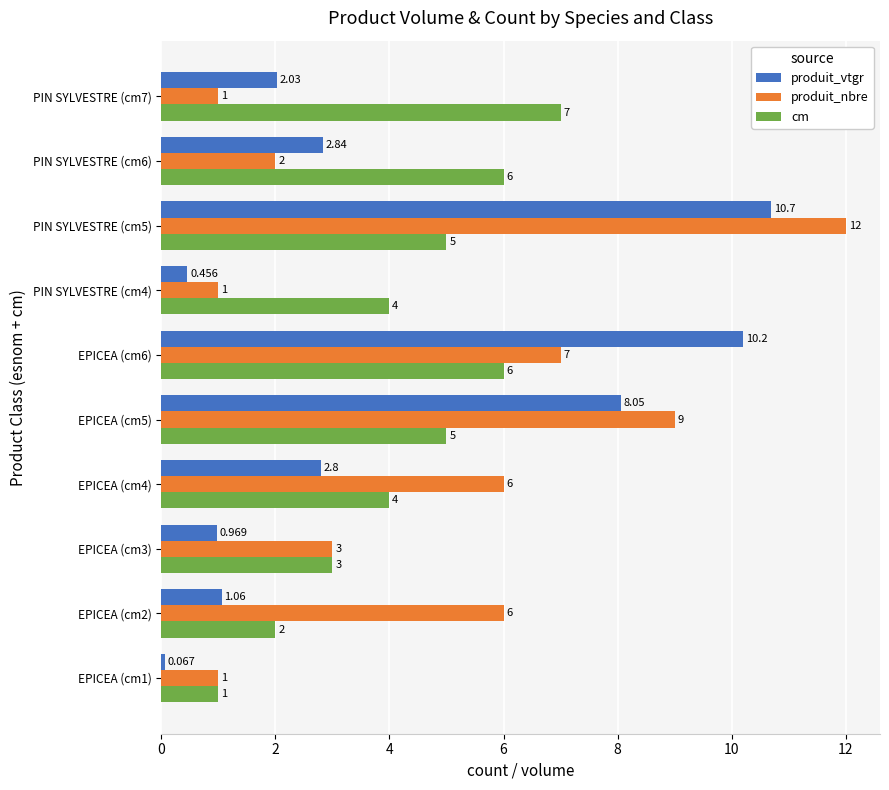

What is the sum of all produit_nbre values?

48.0